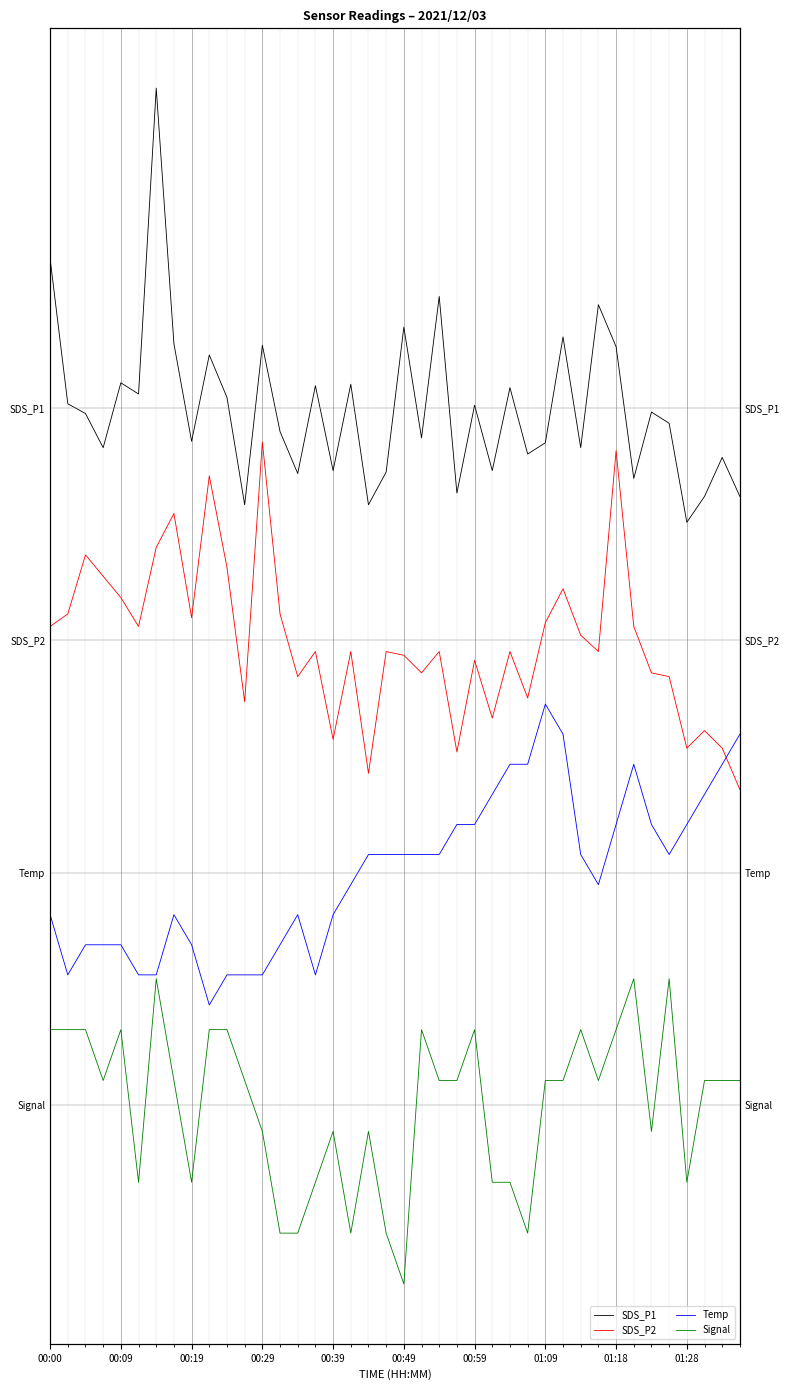

True or false: Temp has a value of 5.7 at 37.

False